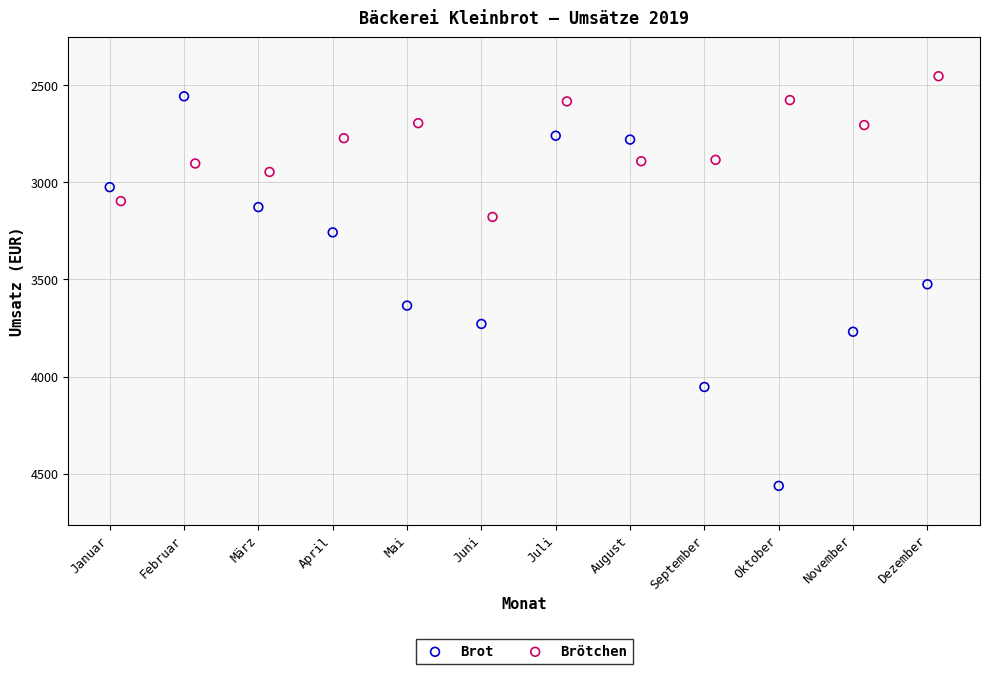

Which series has the widest spread of Y values?

Brot